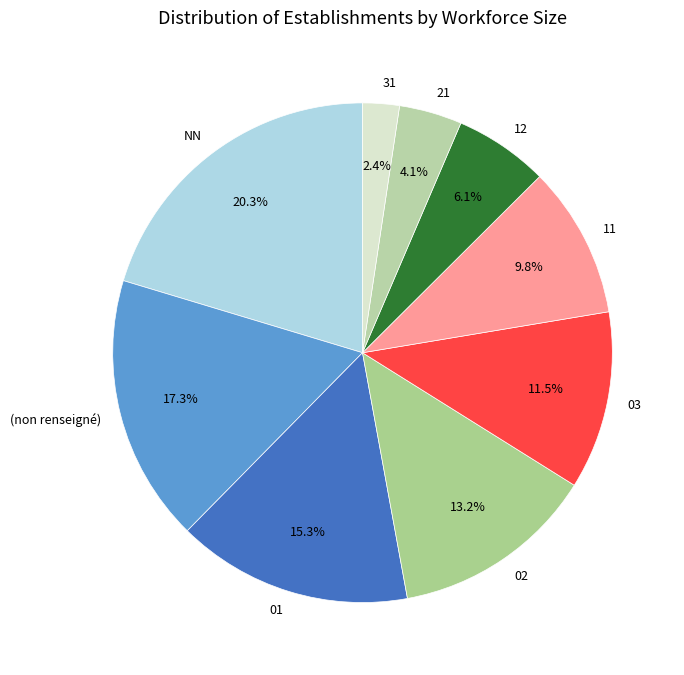

The 02 slice represents 13% of the pie. True or false?

True